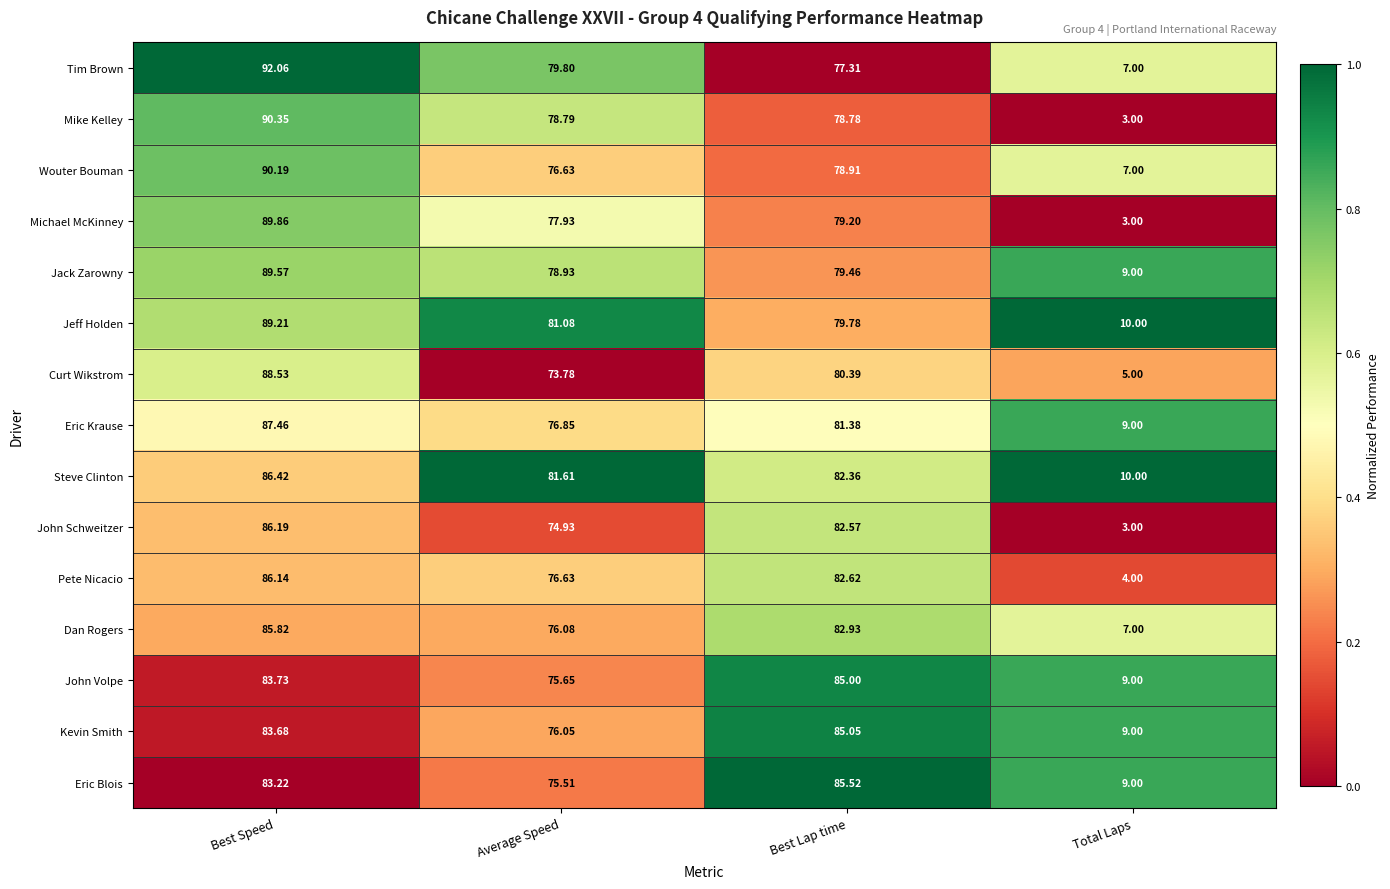

What is the difference between the highest and lowest values at Best Speed?

8.8